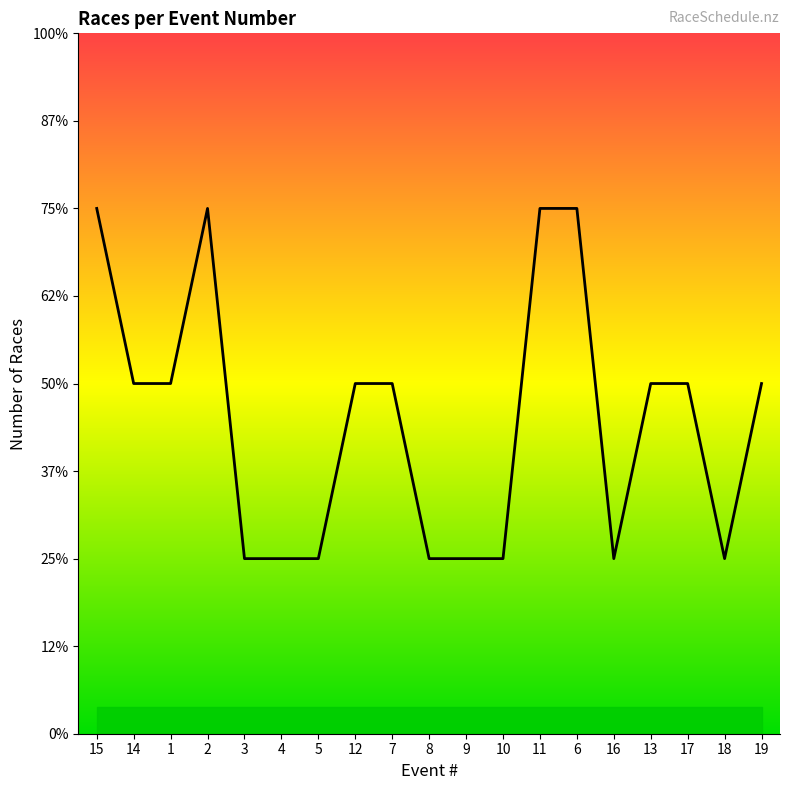

Does the chart display data point markers on the line(s)?

No